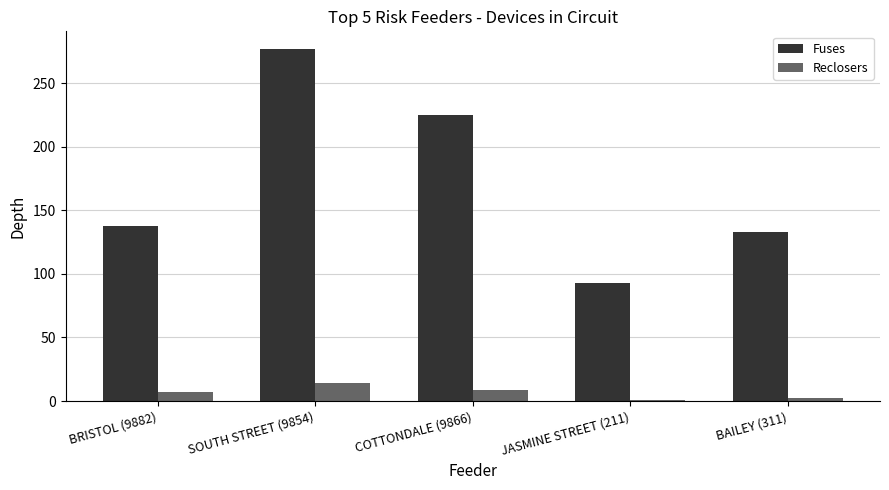

Are the bars grouped side by side (vs. stacked)?

Yes